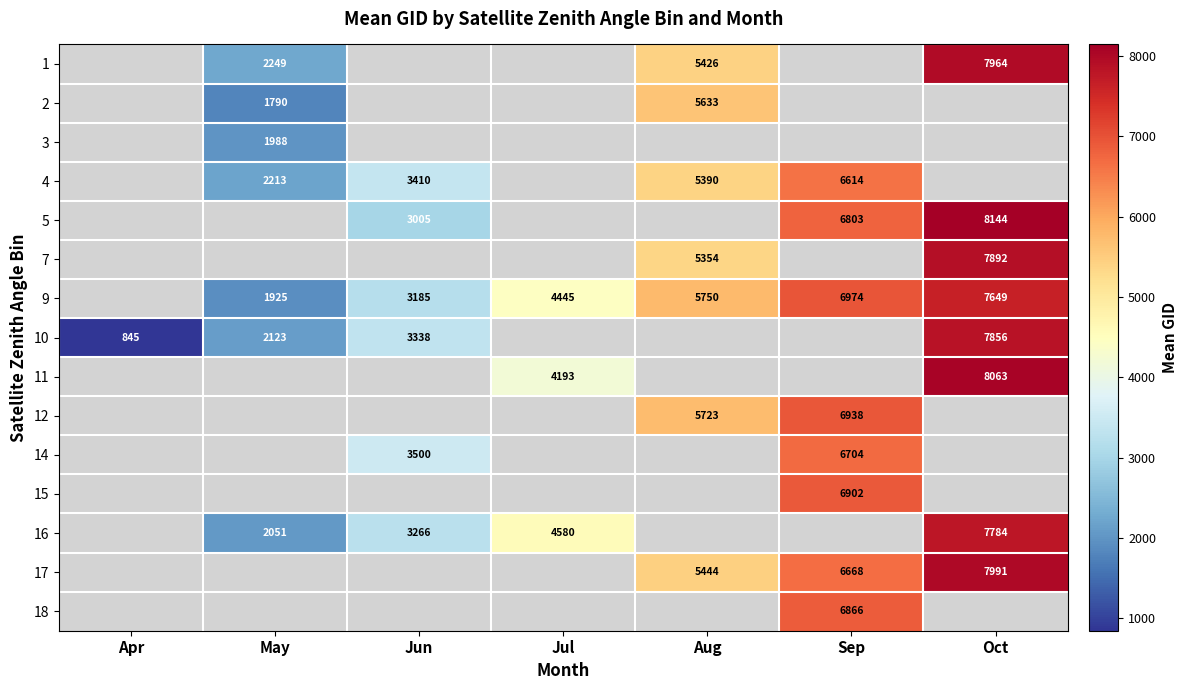

The row_7 series shows 408.0 at Apr. True or false?

False